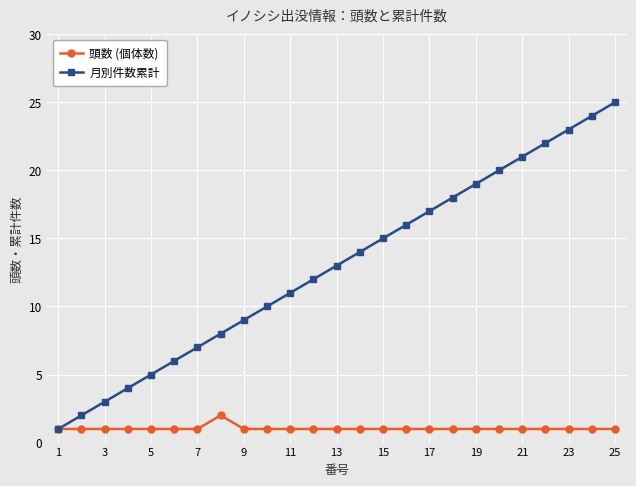

What is the difference between the maximum and second lowest values in the 頭数 (個体数) series?

1